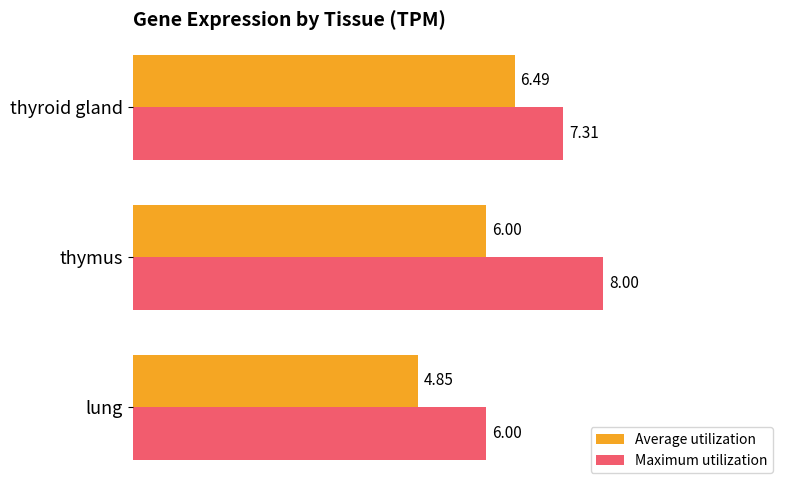

At which category is the sum across all series the highest?

thymus